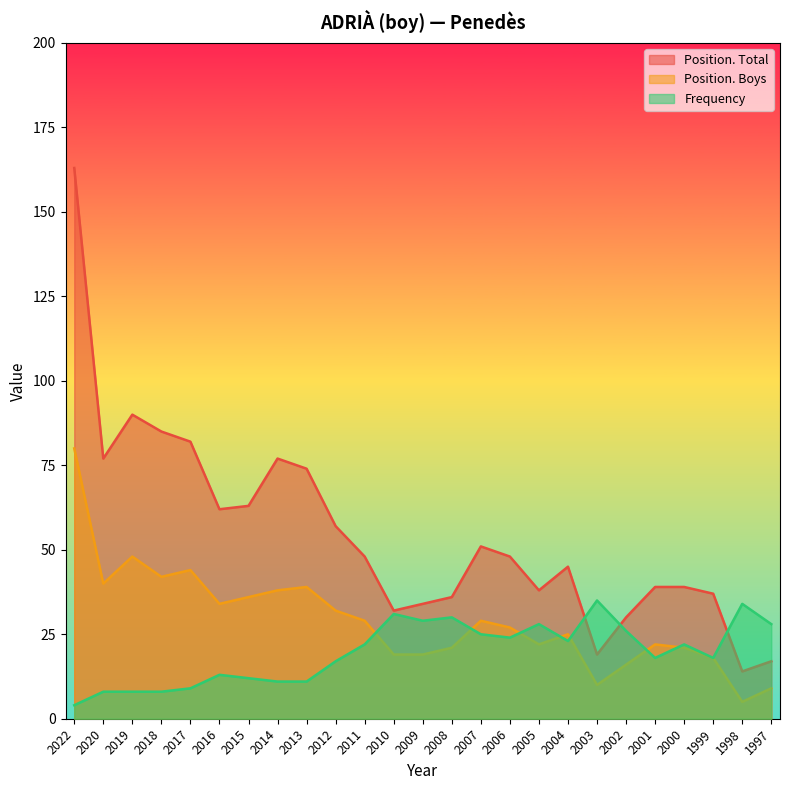

List the series in order of their overall mean, lowest first.

Frequency, Position. Boys, Position. Total